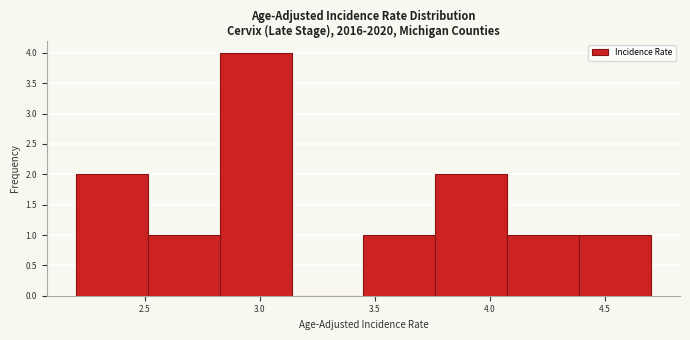

How tall is the bar that spans 4.40 to 4.70 on the x-axis? Neither the bar edges nor the heights are printed on the chart, so give them approximately, as read against the axes.

1